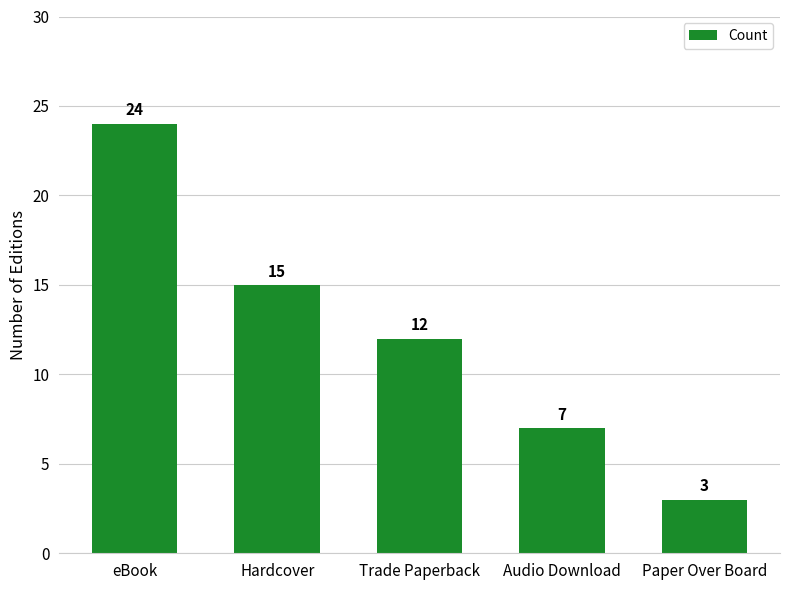

Which has a higher value, Paper Over Board or Hardcover?

Hardcover